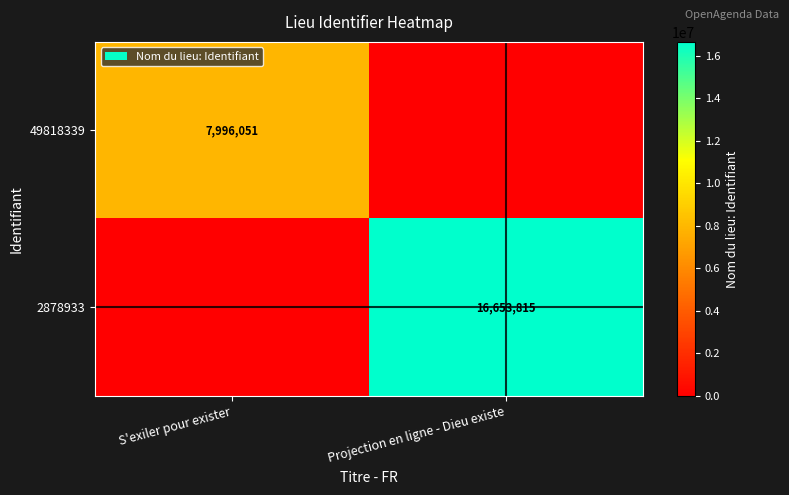

Is it true that 49818339 equals 7996051 at S'exiler pour exister?

True